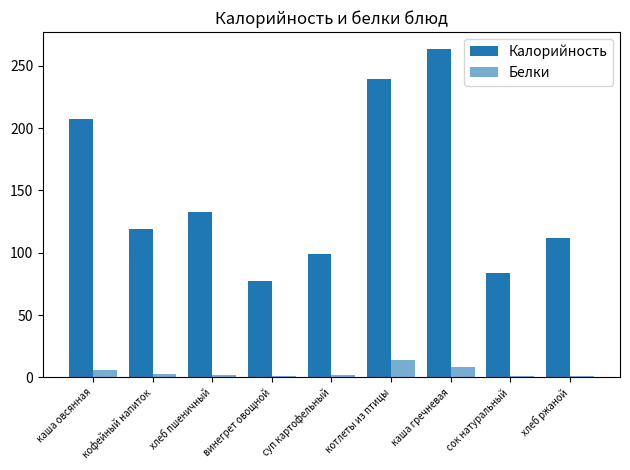

At which label is Белки closest to 7?

каша овсянная